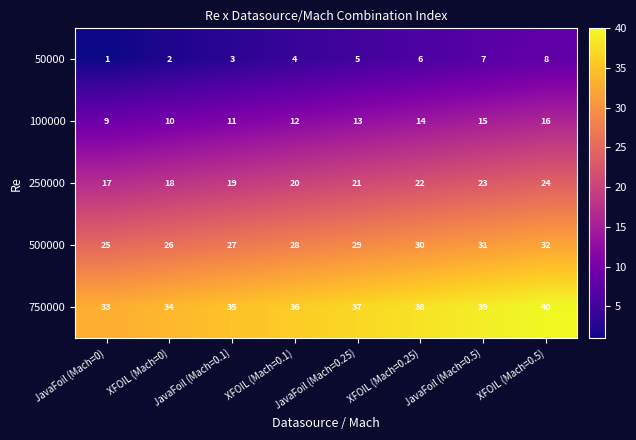

What is the difference between the maximum and second lowest values in the 100000 series?

6